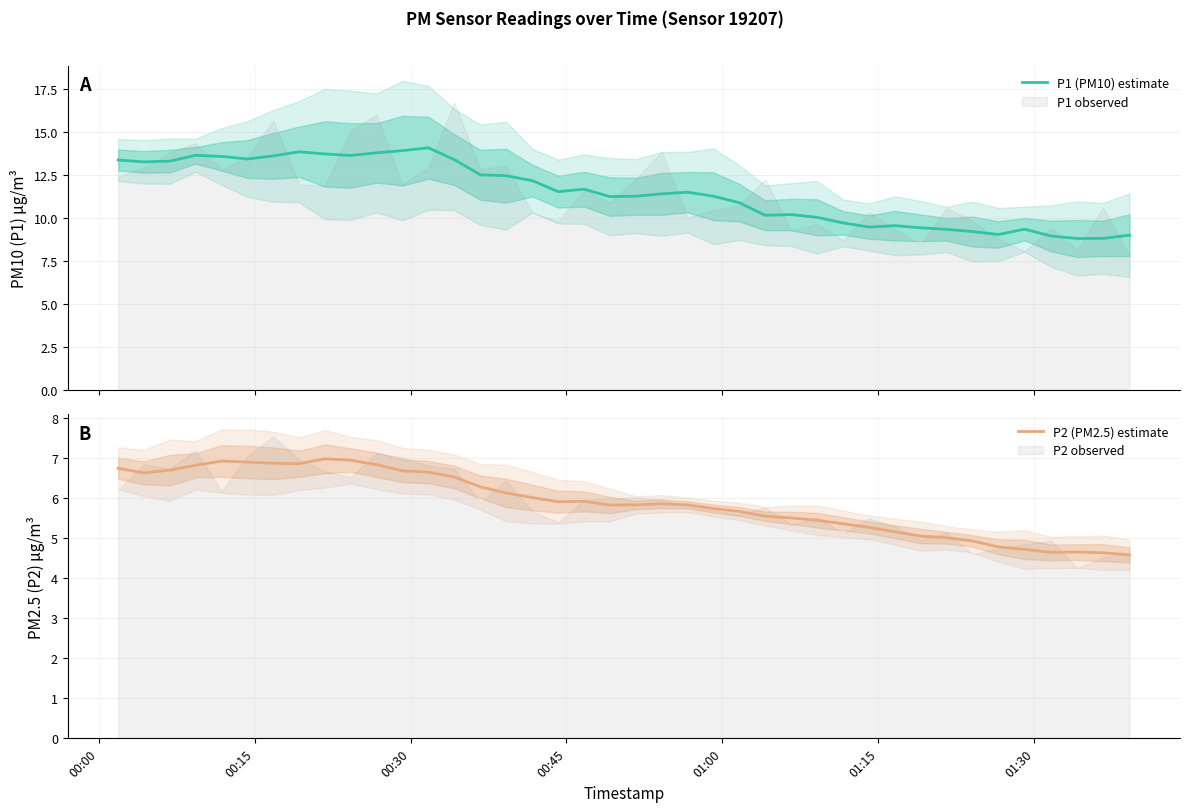

What is the minimum value for P1 (PM10) estimate?

8.8